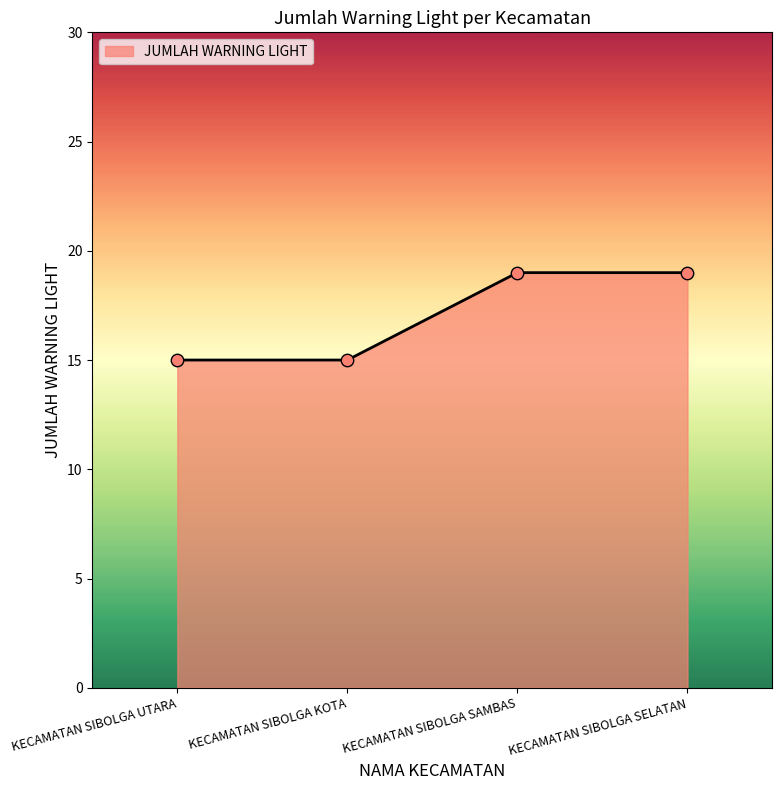

What is the change in value from KECAMATAN SIBOLGA KOTA to KECAMATAN SIBOLGA SELATAN?

+4